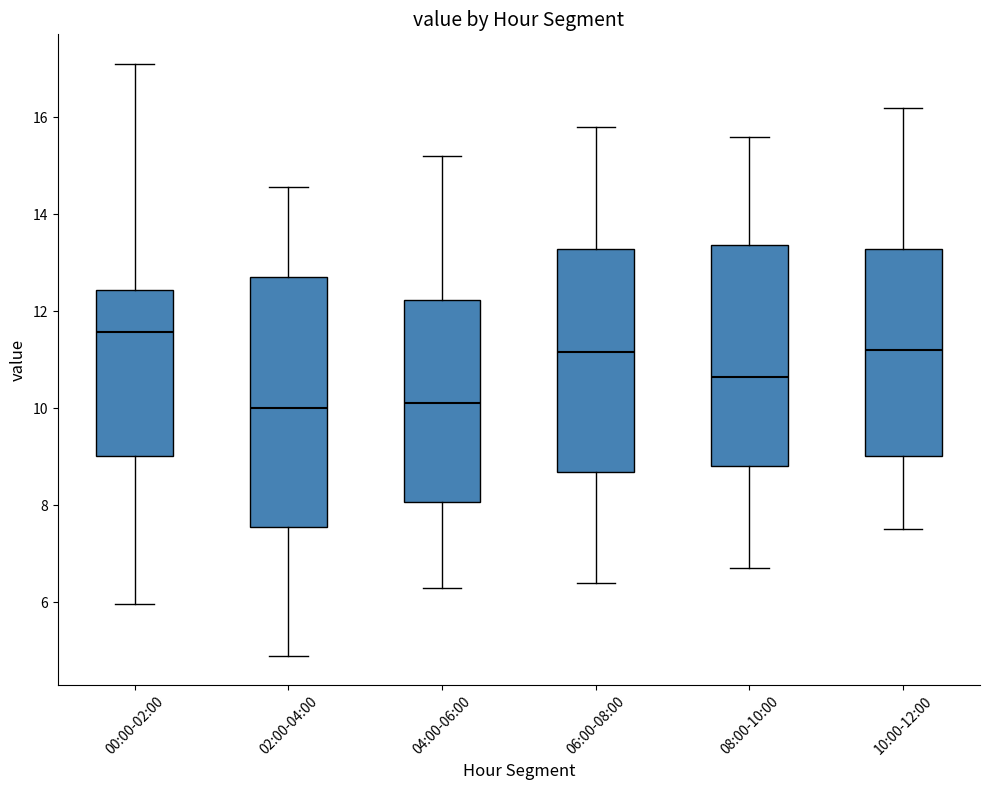

Where does the lower whisker of the box for 00:00-02:00 end on the y-axis? The values are not printed on the chart, so give them approximately, as read against the axis.

6.0